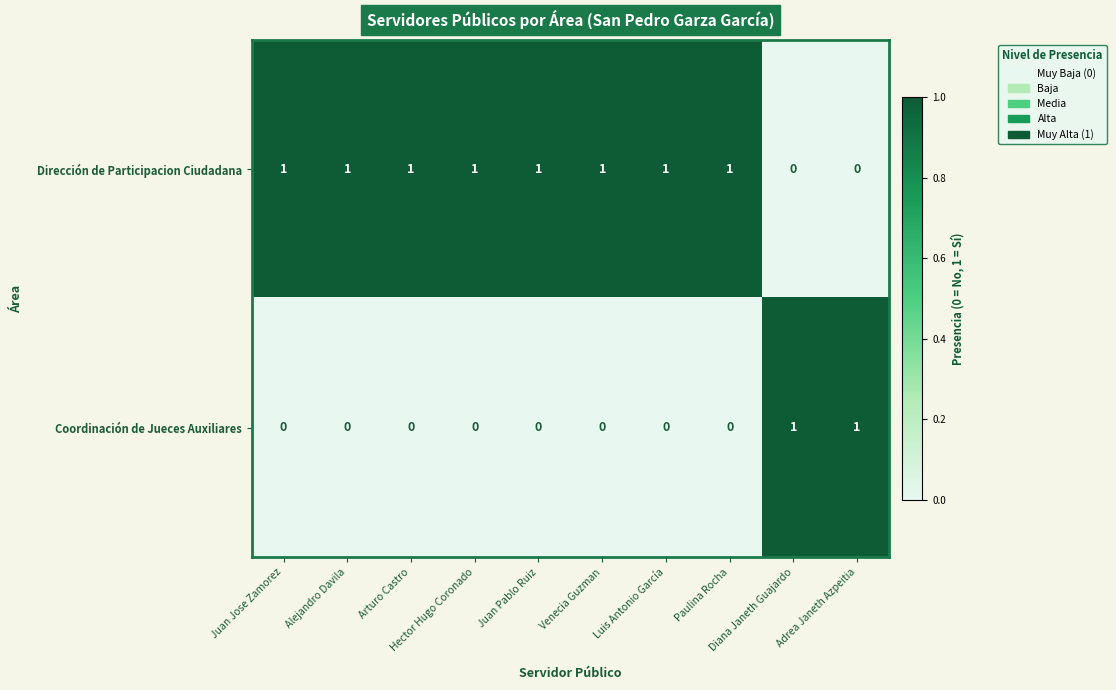

Rank the series by their average value, from lowest to highest.

Coordinación de Jueces Auxiliares, Dirección de Participacion Ciudadana